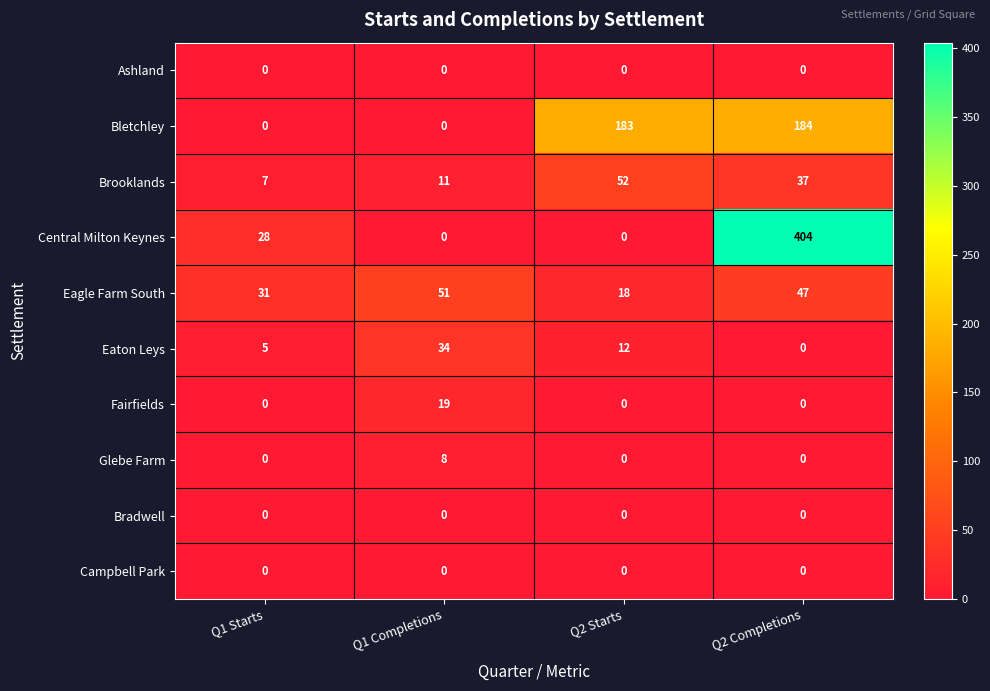

What is the average value of the Eagle Farm South series?

37